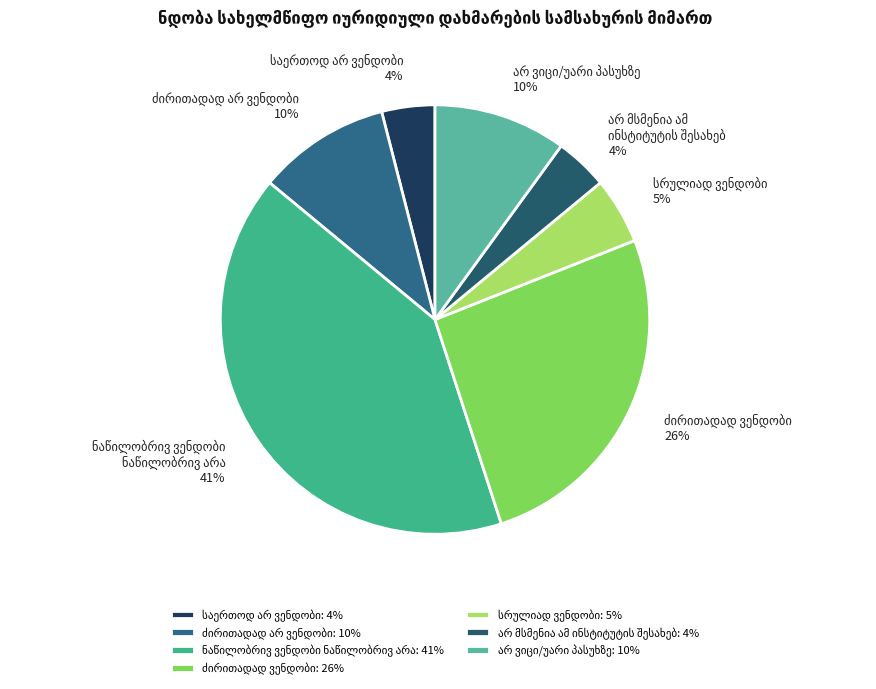

How much of the chart is everything except სრულიად ვენდობი?

95.0%